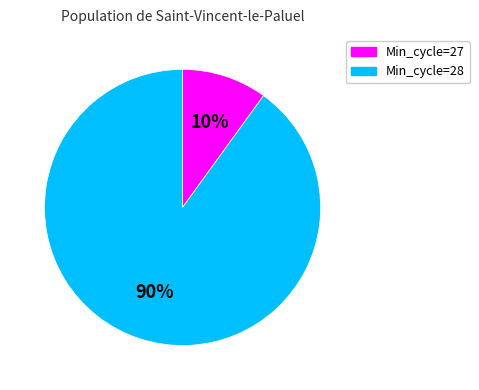

To the nearest percent, what is the difference between the Min_cycle=27 and Min_cycle=28 slice percentages?

80%